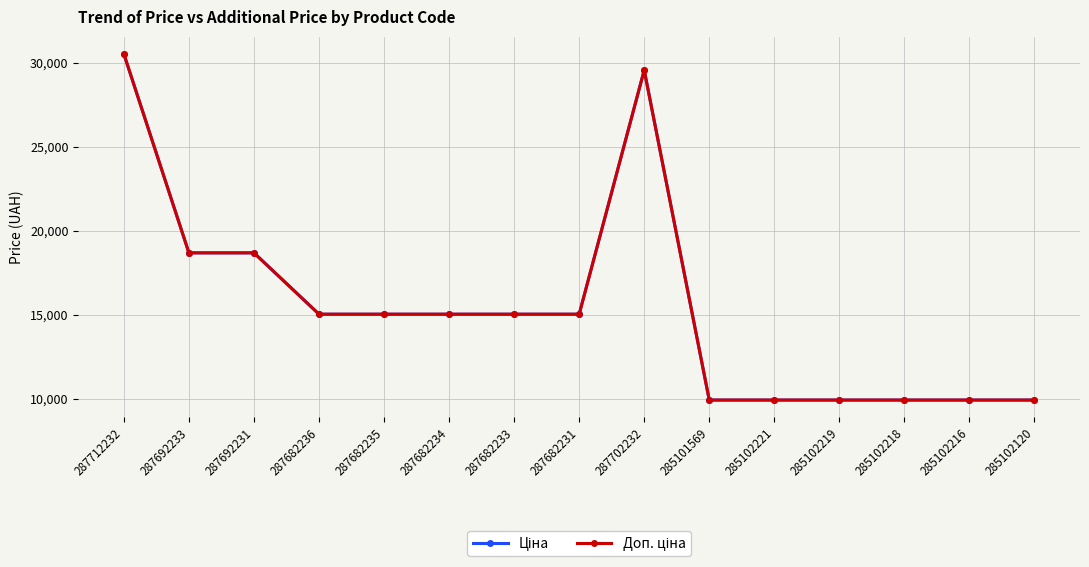

Which series has the widest spread of values?

Ціна